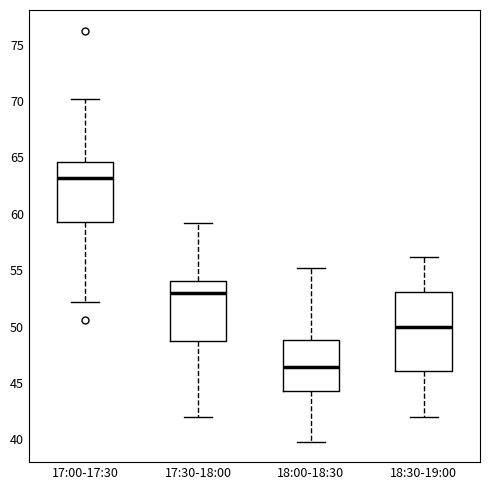

Which box has the lowest median line?

18:00-18:30